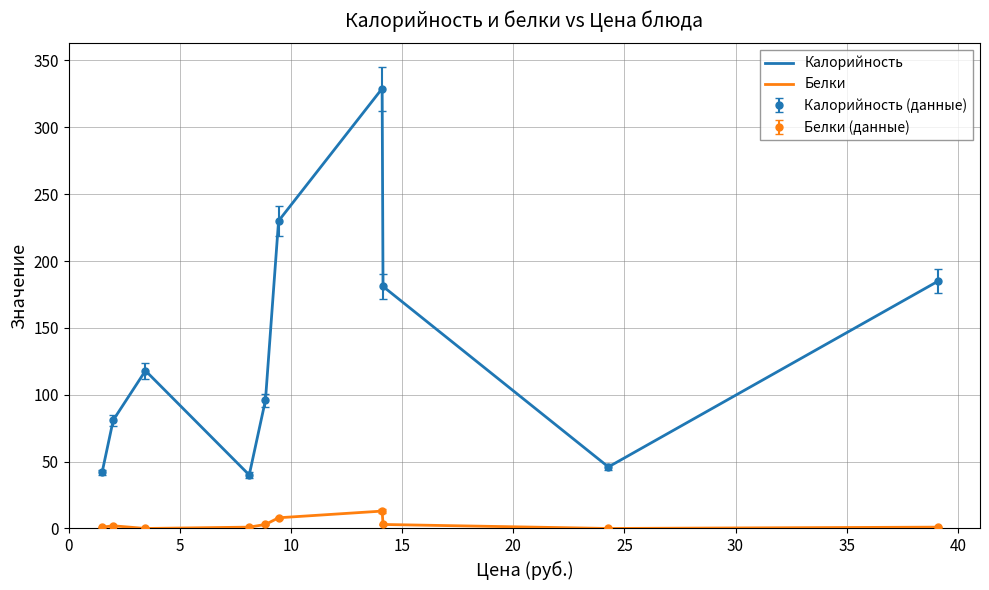

At how many categories does at least one series exceed 28?

10